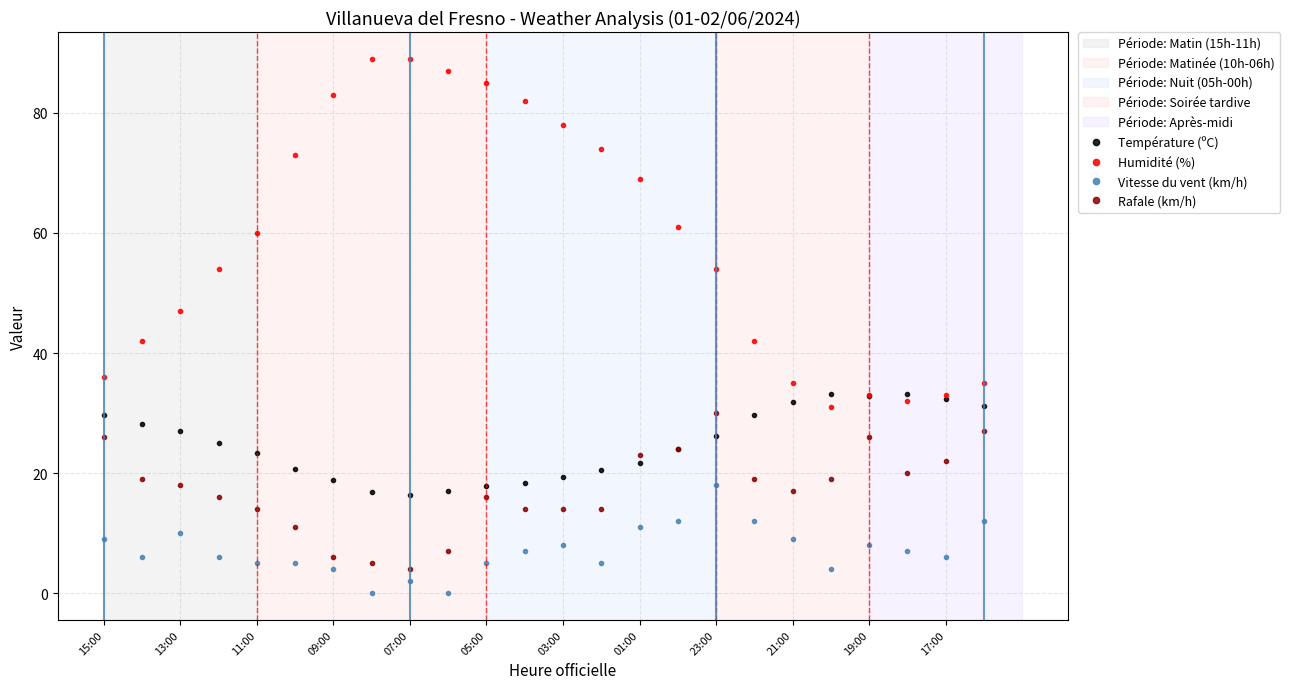

What is the lowest value of the Température (ºC) series?

16.4